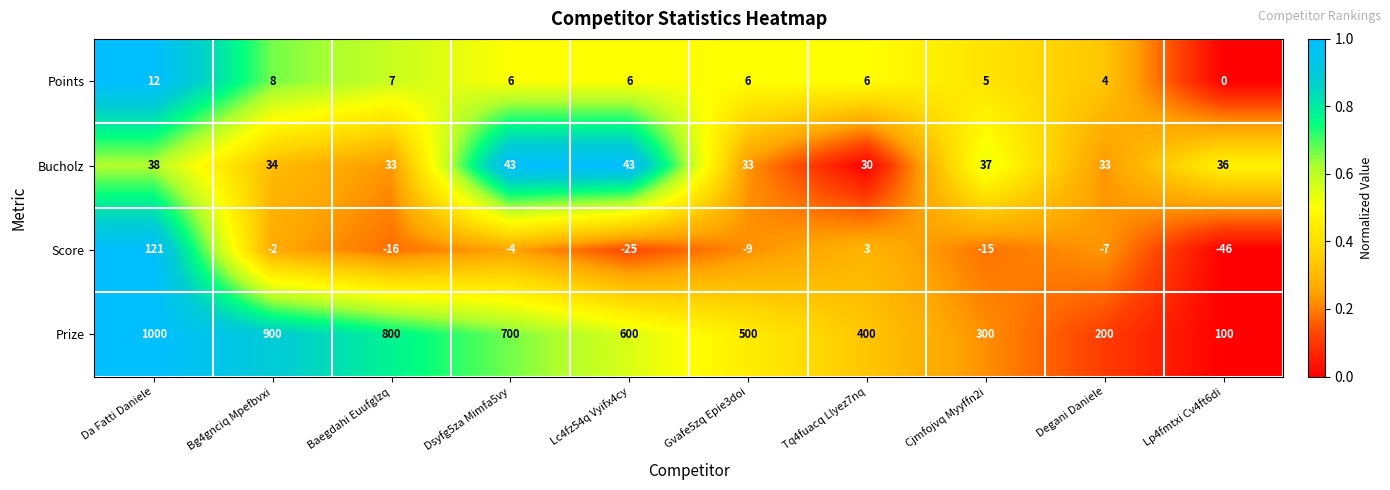

List the series in order of their peak value, lowest first.

Points, Bucholz, Score, Prize